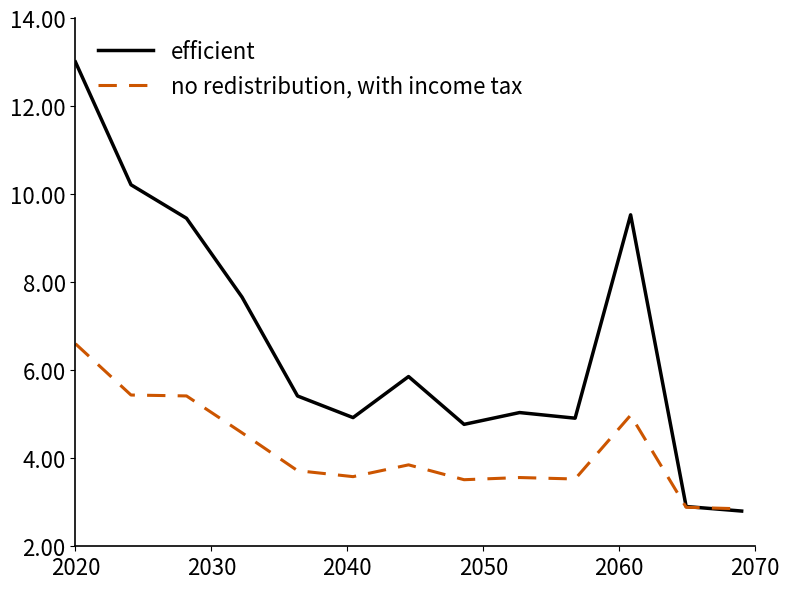

Which series has the largest total across all categories?

efficient